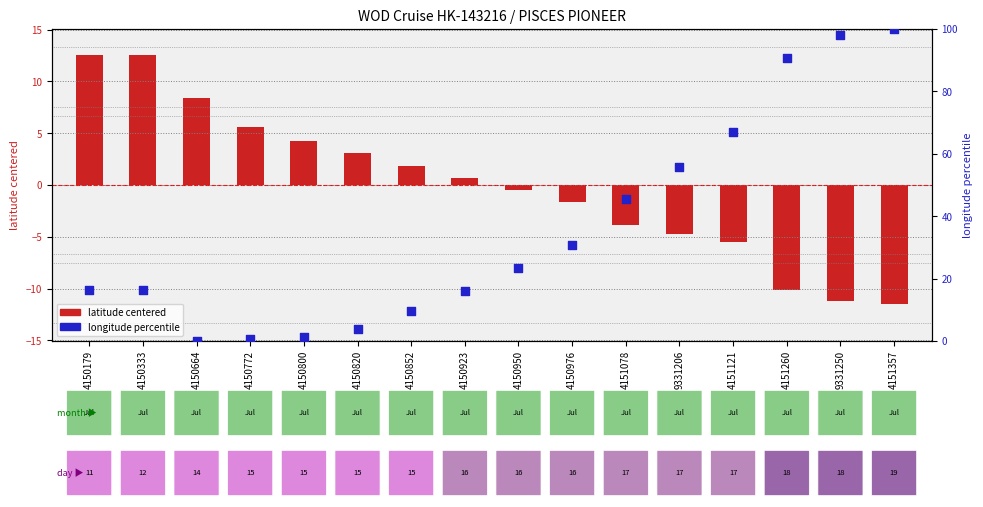

Which series has the largest total across all categories?

longitude percentile